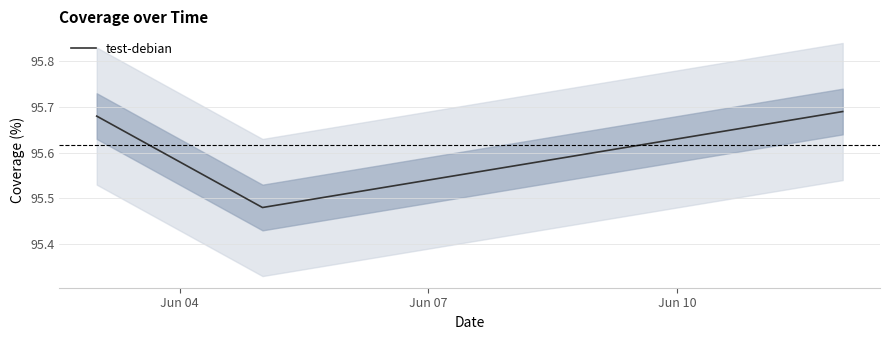

How many test-debian values are between 95 and 96?

3